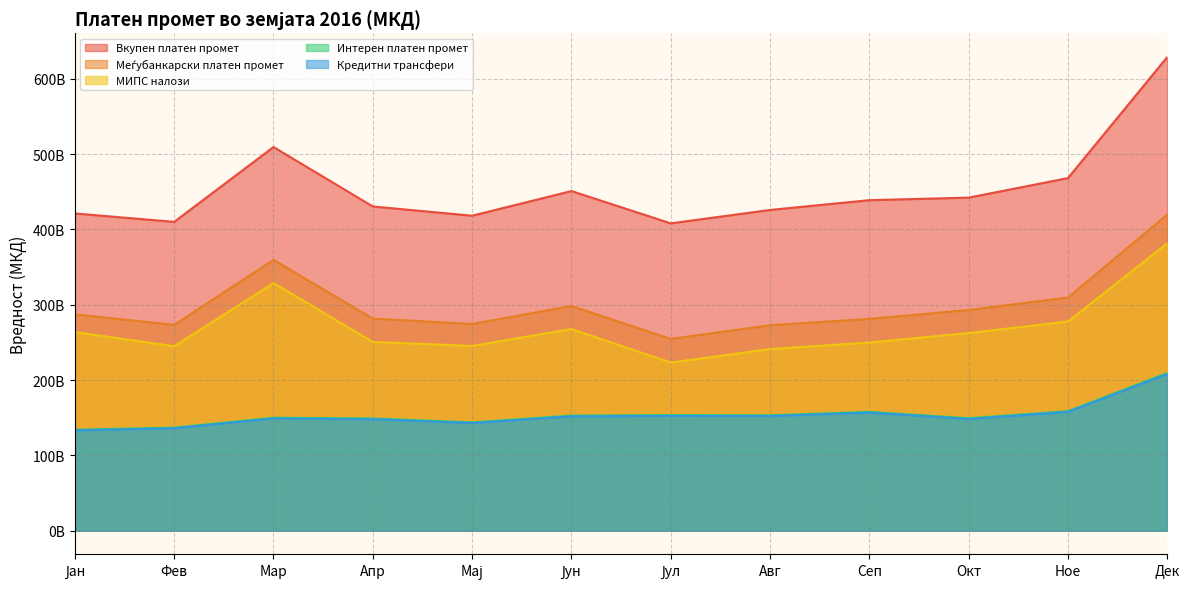

At how many categories does at least one series exceed 563165247286?

1